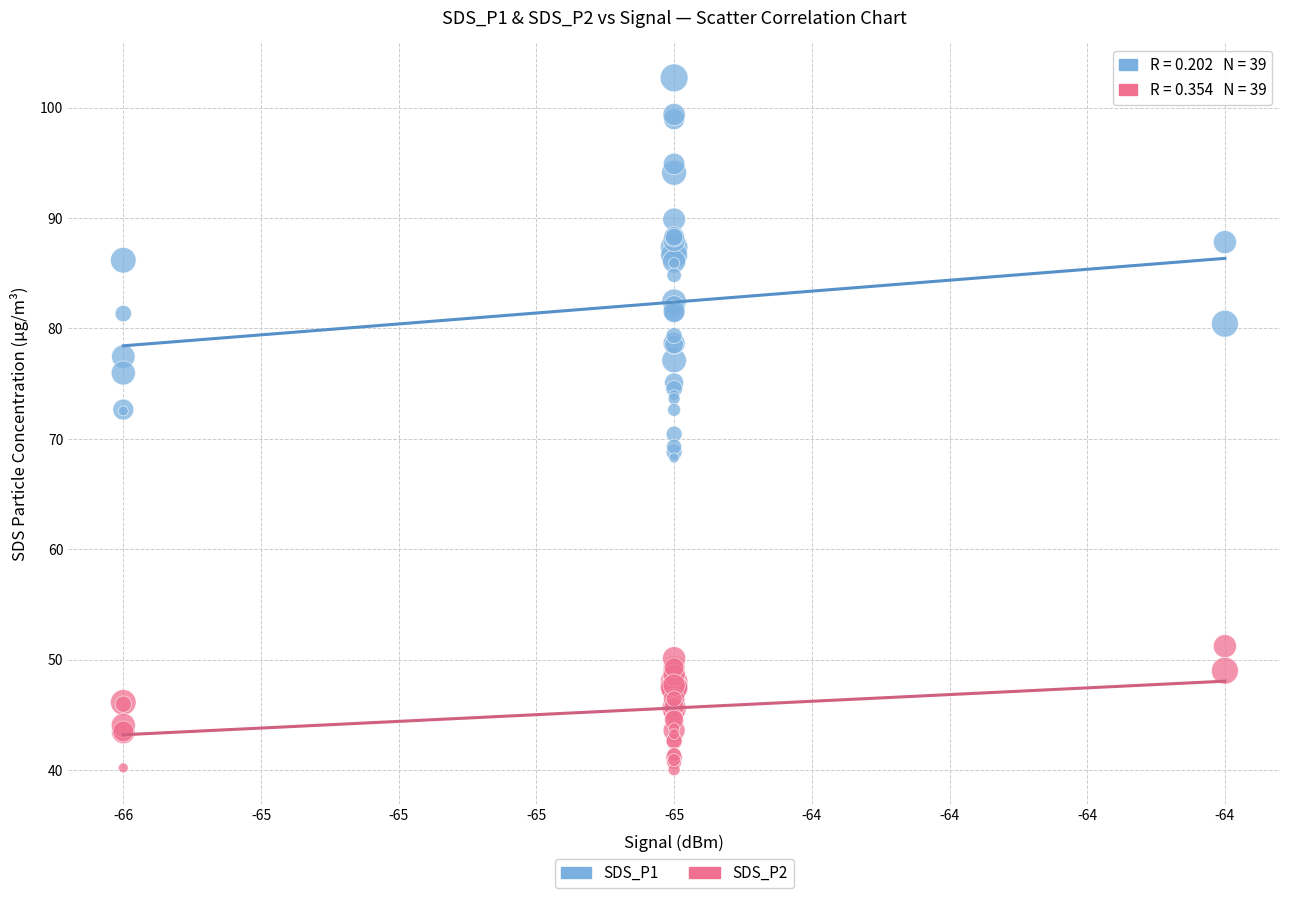

What are all the series names shown in the legend?

SDS_P1, SDS_P2